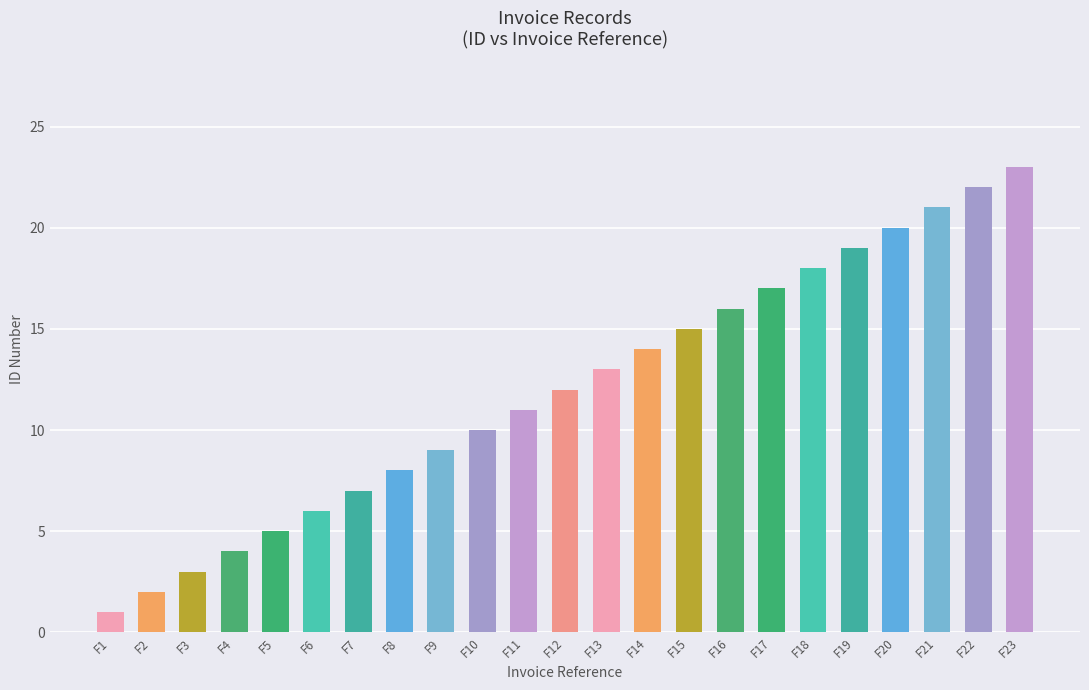

Reading right to left, list all the values displayed in this chart.

23	22	21	20	19	18	17	16	15	14	13	12	11	10	9	8	7	6	5	4	3	2	1